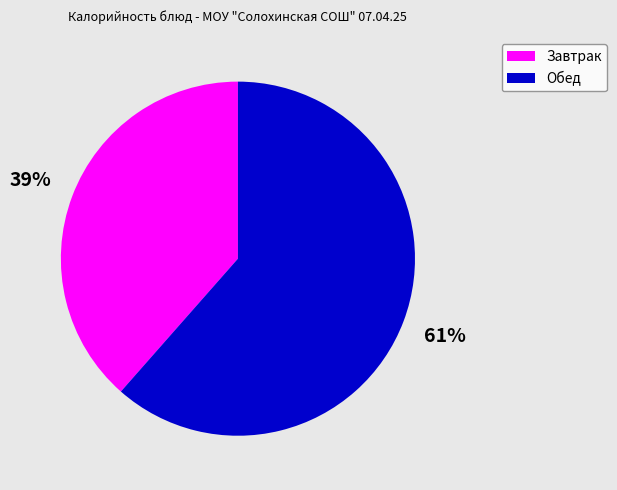

To the nearest percent, what is the average slice percentage?

50%